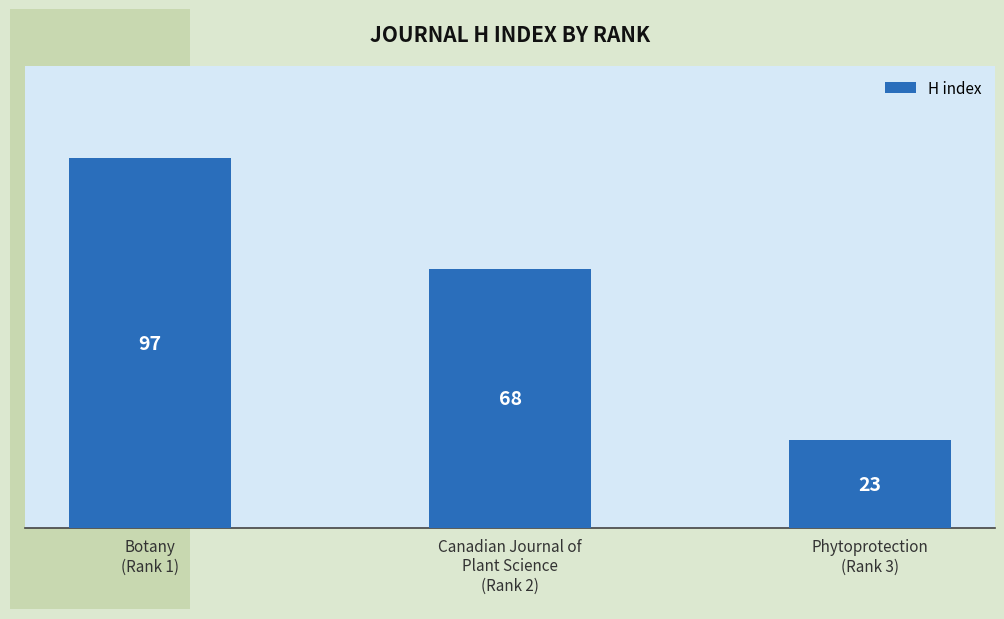

What is the greatest value displayed?

97